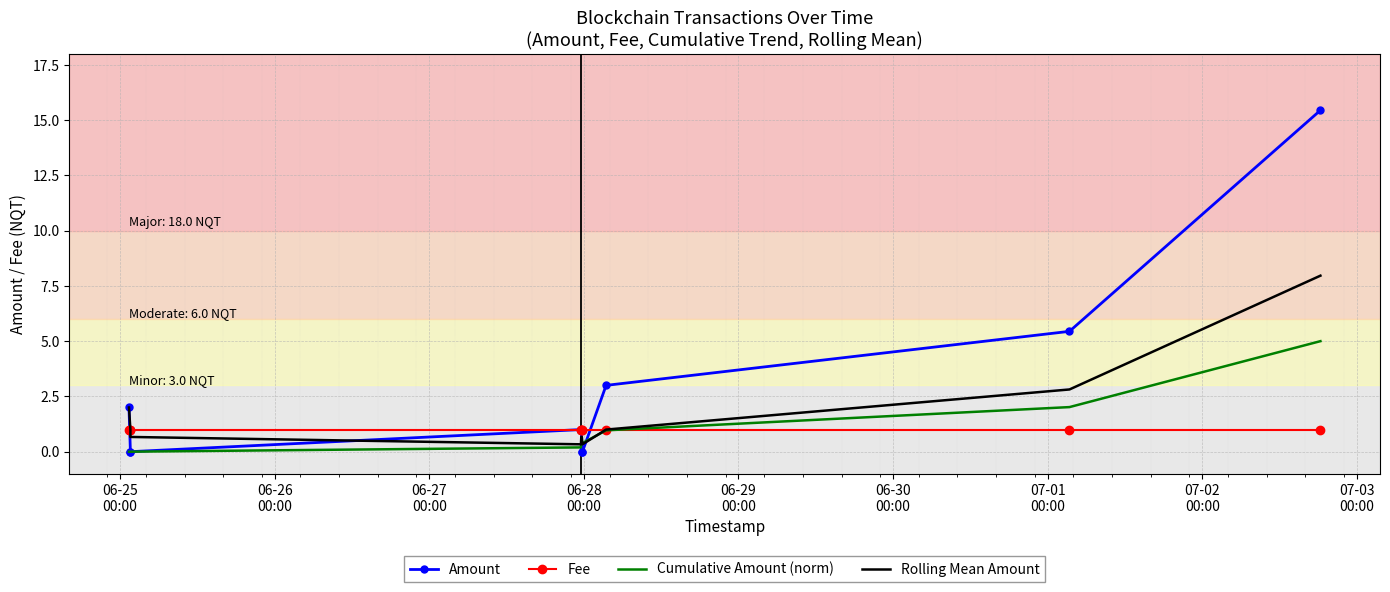

What are all the series names shown in the legend?

Amount, Fee, Cumulative Amount (norm), Rolling Mean Amount